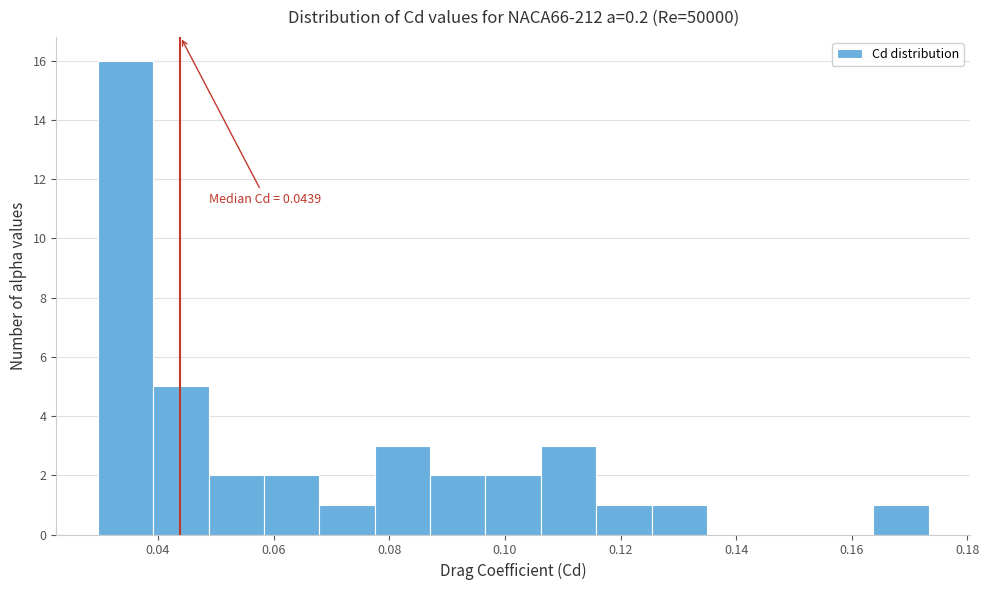

Which range on the x-axis has the tallest bar?

0.030 to 0.040